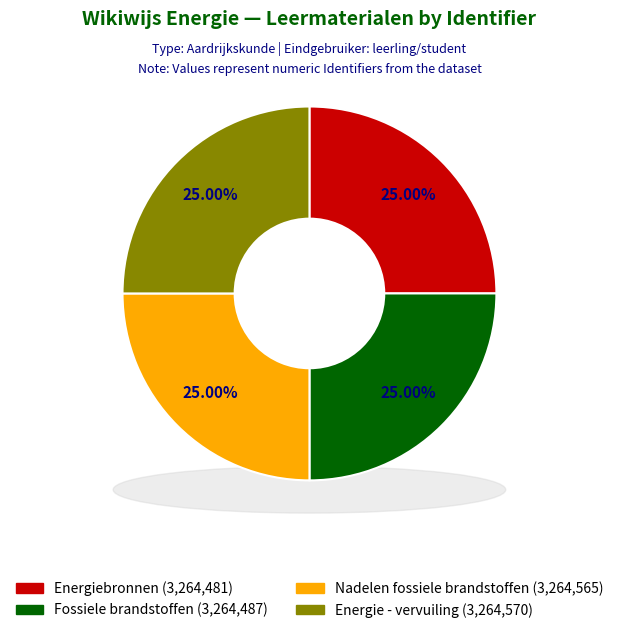

Between Nadelen fossiele brandstoffen and Fossiele brandstoffen, which is larger?

Nadelen fossiele brandstoffen